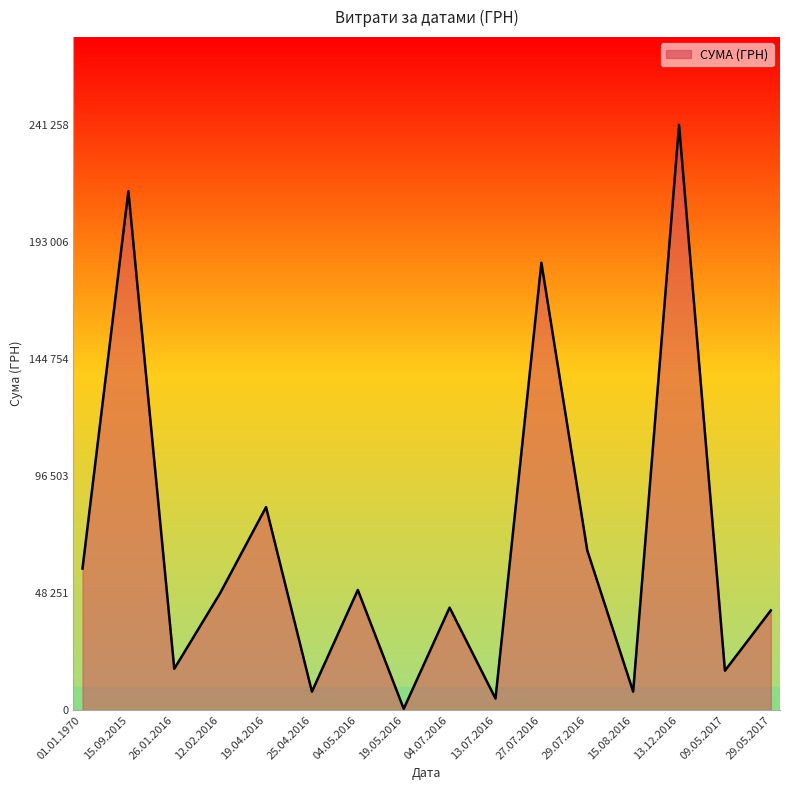

What is the smallest value displayed?

384.6